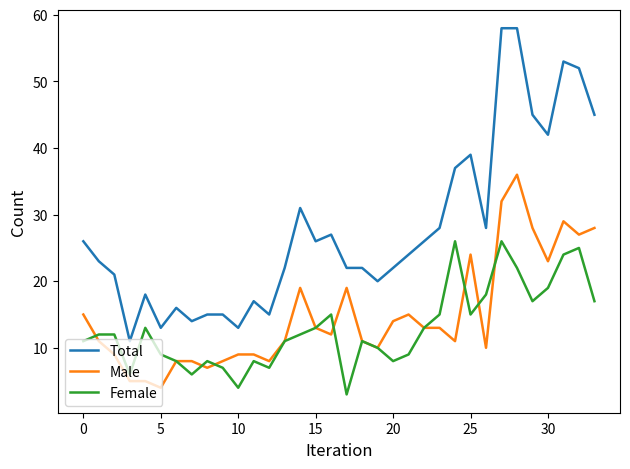

Which series has the largest total across all categories?

Total